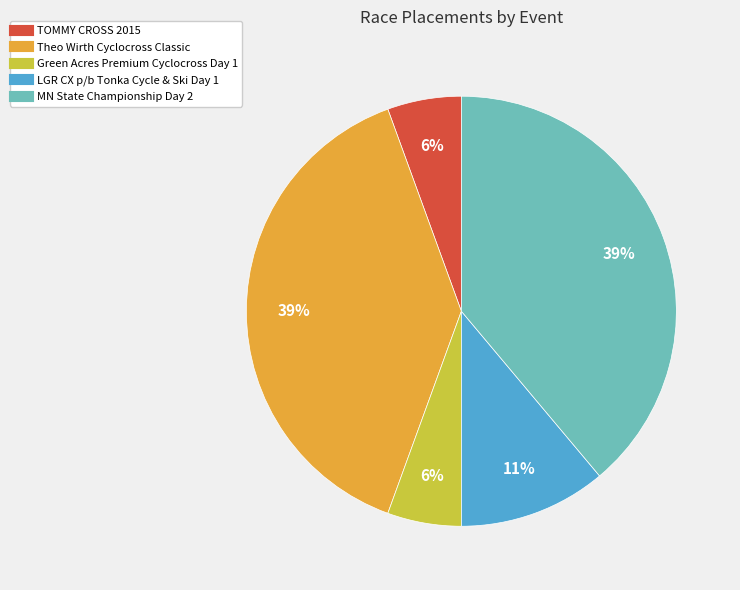

Is it true that Theo Wirth Cyclocross Classic is 29% of the pie?

False